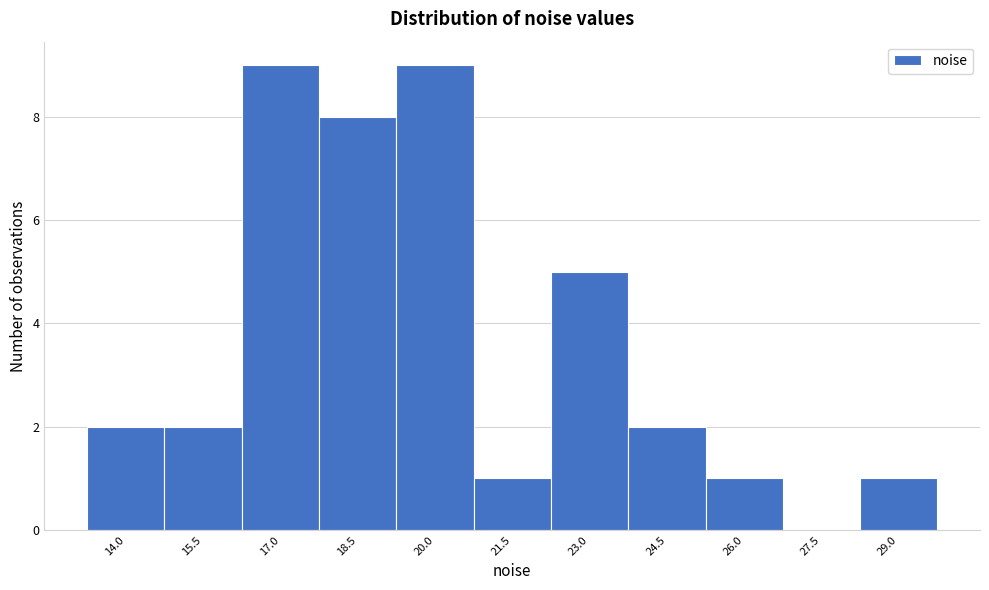

Reading left to right, what are all the values shown in this chart?

14.0=2	15.5=2	17.0=9	18.5=8	20.0=9	21.5=1	23.0=5	24.5=2	26.0=1	27.5=0	29.0=1